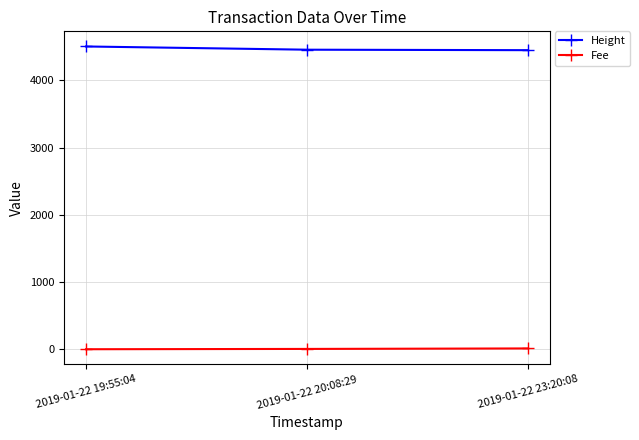

What is the lowest value of the Height series?

4448.0